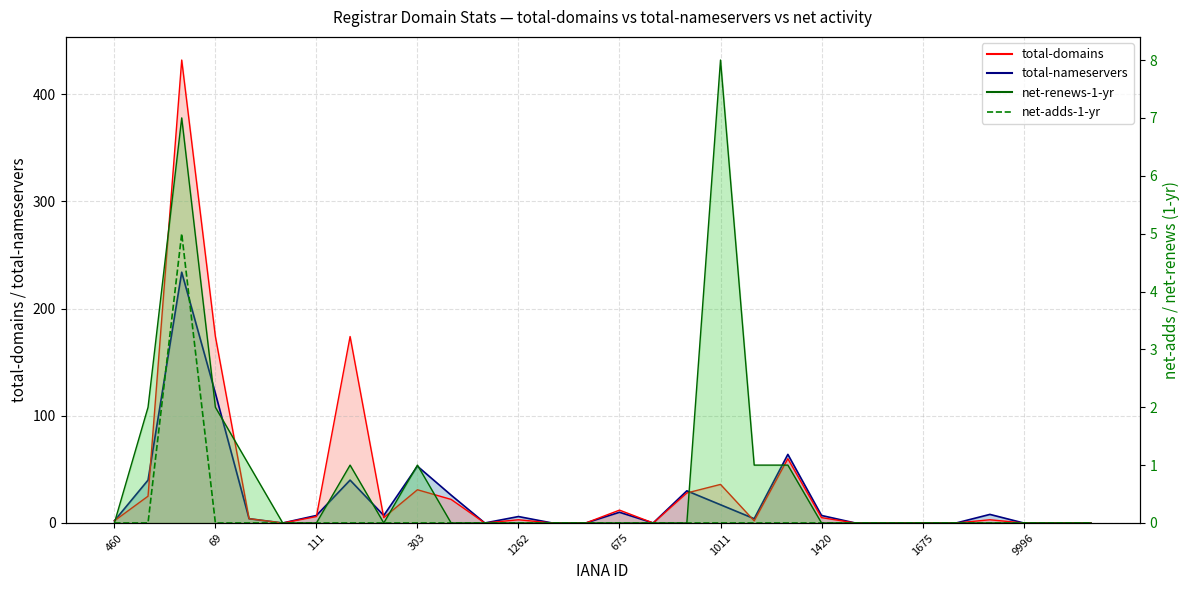

How many interior local peaks does the net-adds-1-yr series have?

1